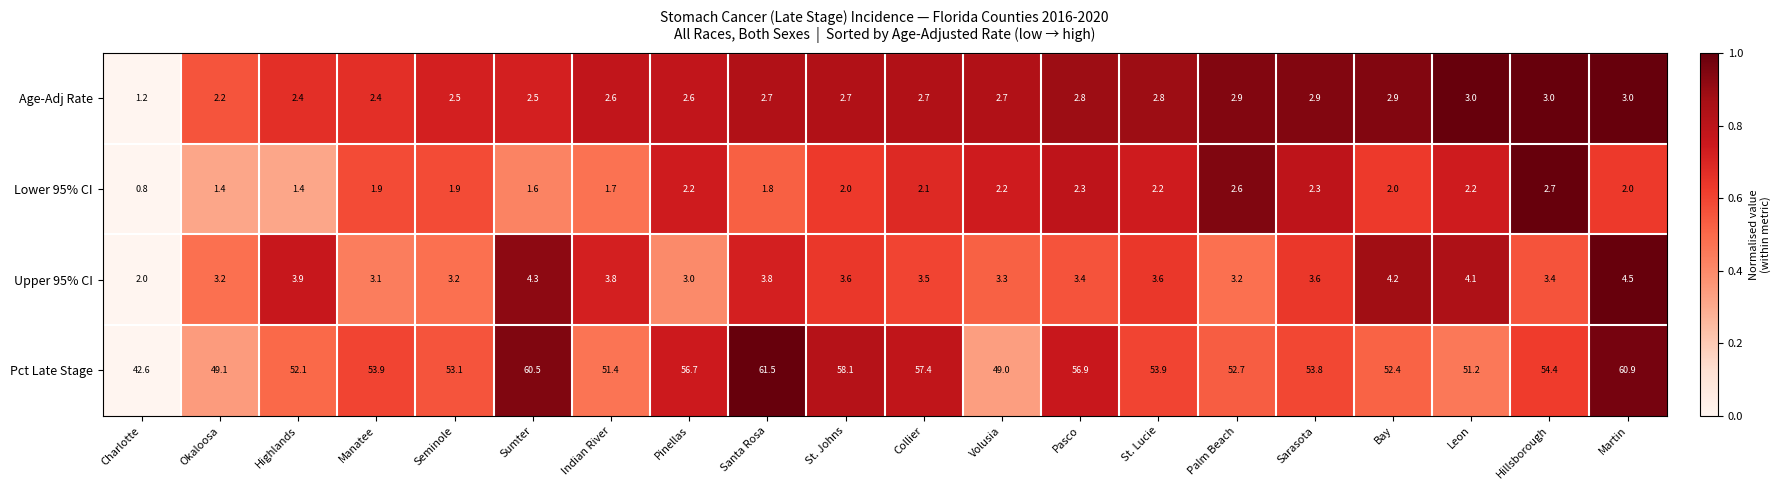

Which series has the widest spread of values?

Pct Late Stage